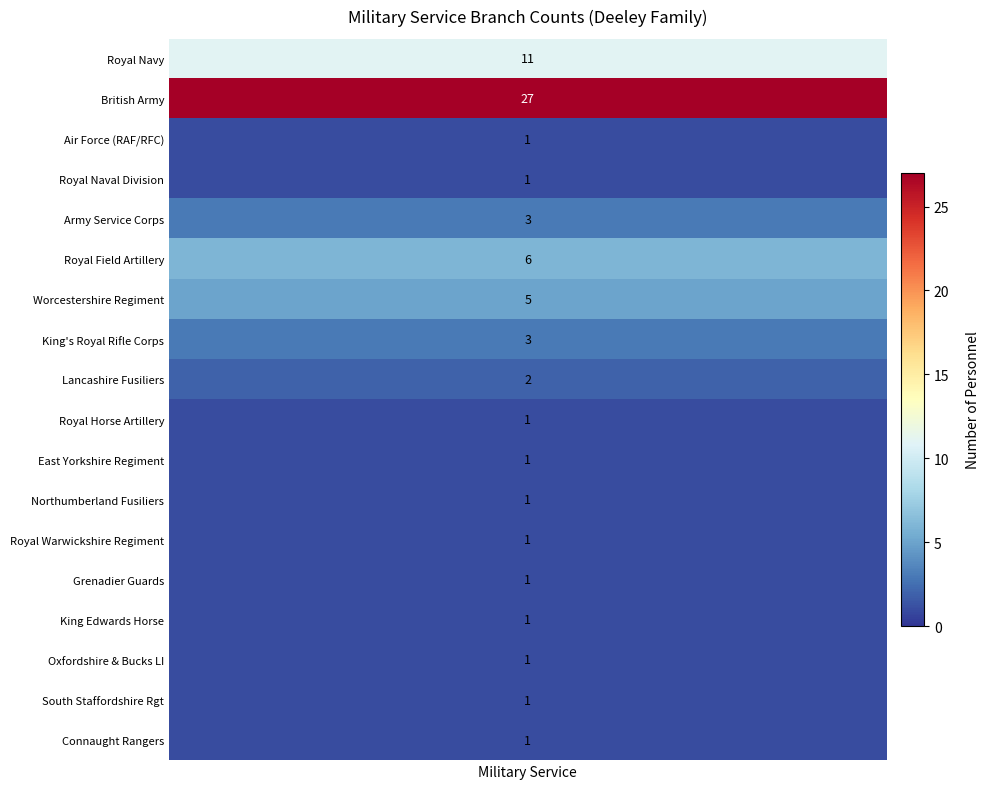

How many values exceed 1?

7